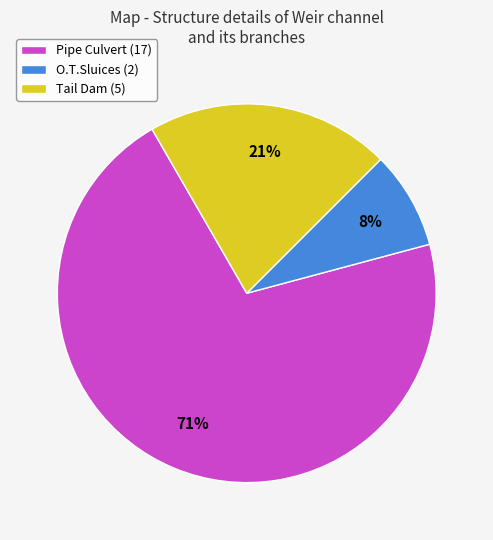

Does Pipe Culvert account for over 50% of the chart?

Yes